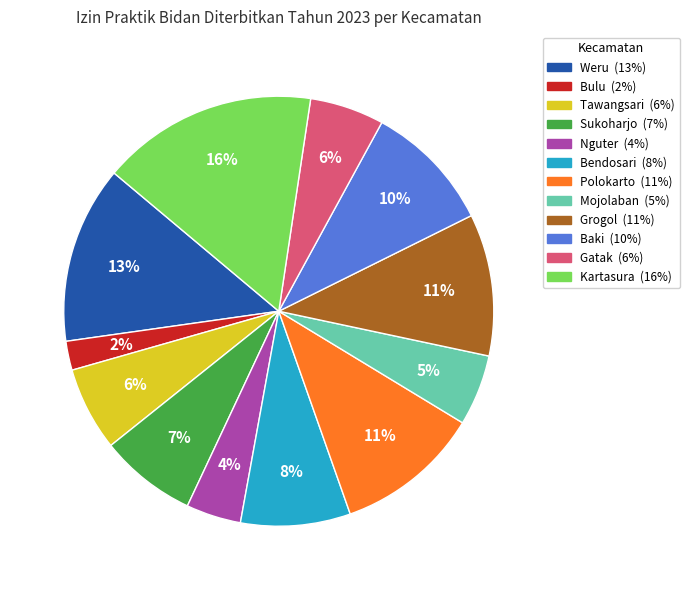

To the nearest percent, what is the combined percentage of Bulu and Grogol?

13%